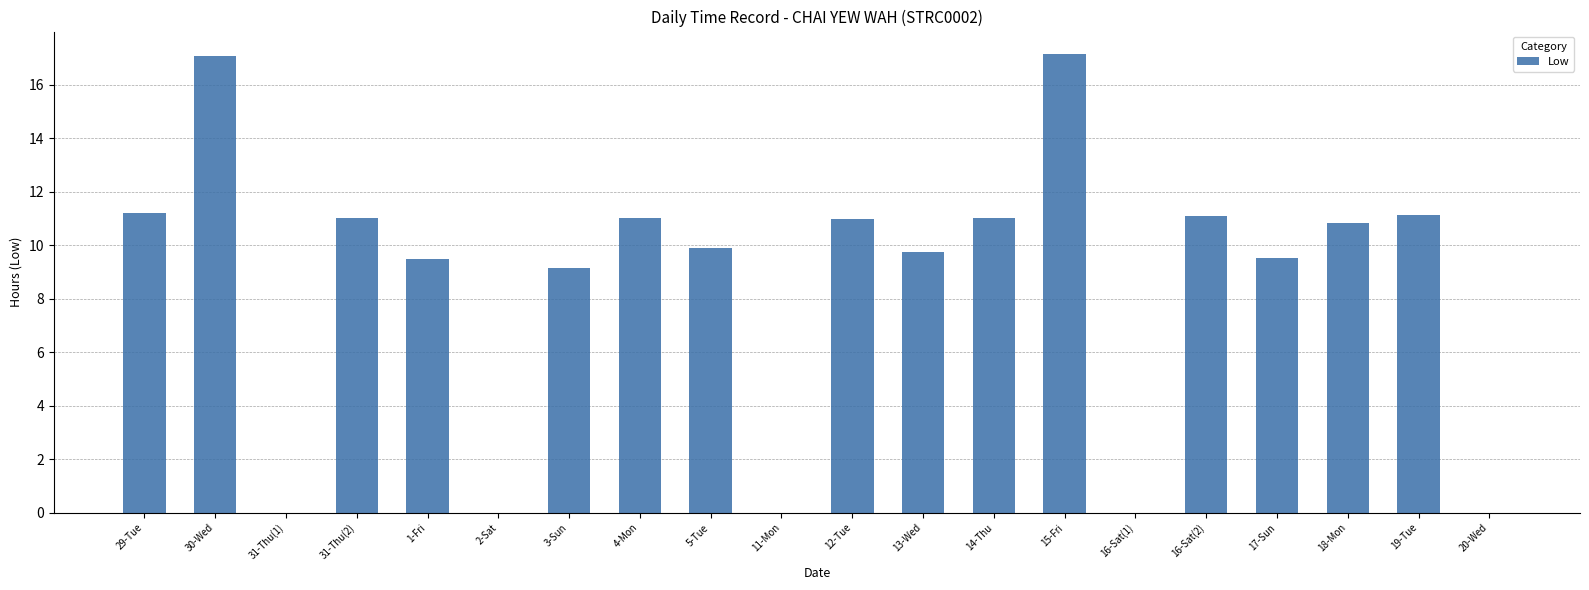

What is the sum of the values at 30-Wed and 15-Fri?

34.2